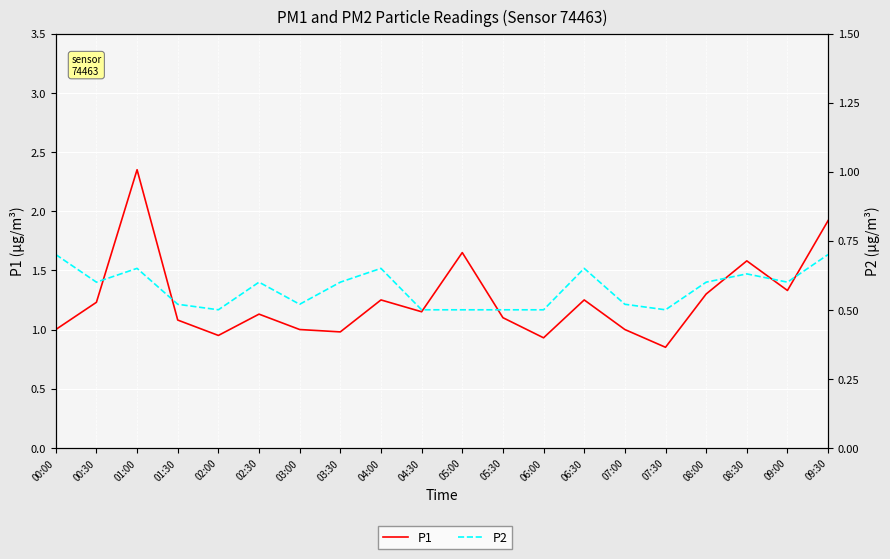

True or false: P2 and P1 cross at least once.

False